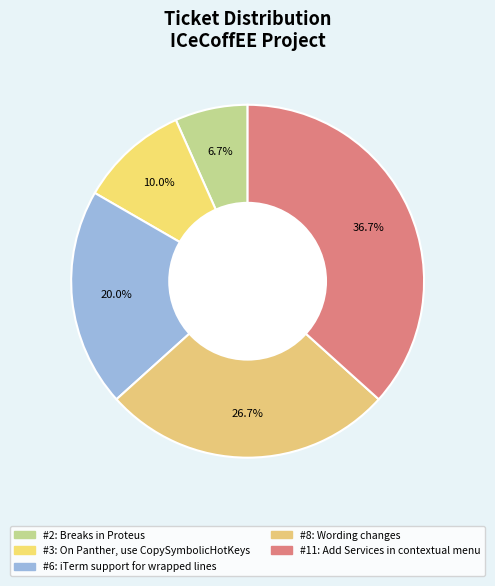

Count the number of slices in the pie.

5